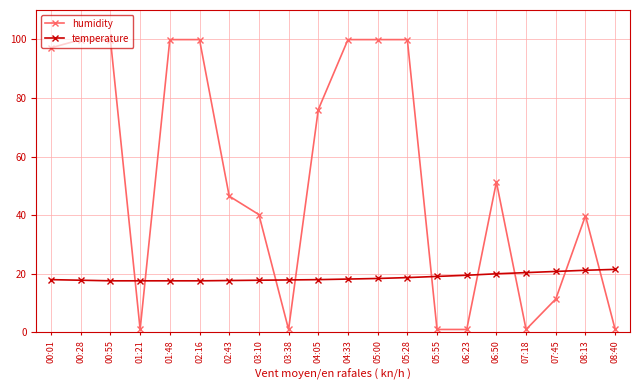

What is the label of the 18th point from the right?

00:55